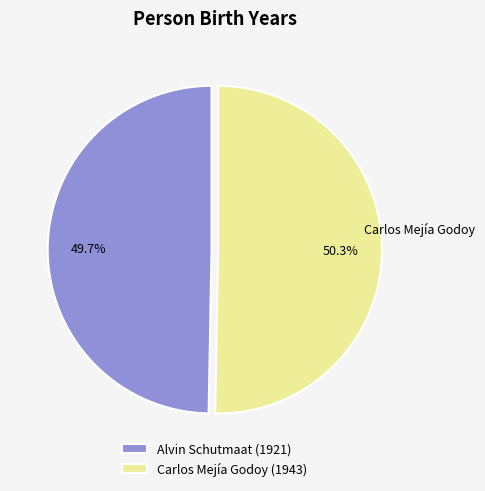

Combined, do Alvin Schutmaat and Carlos Mejía Godoy account for over 50%?

Yes